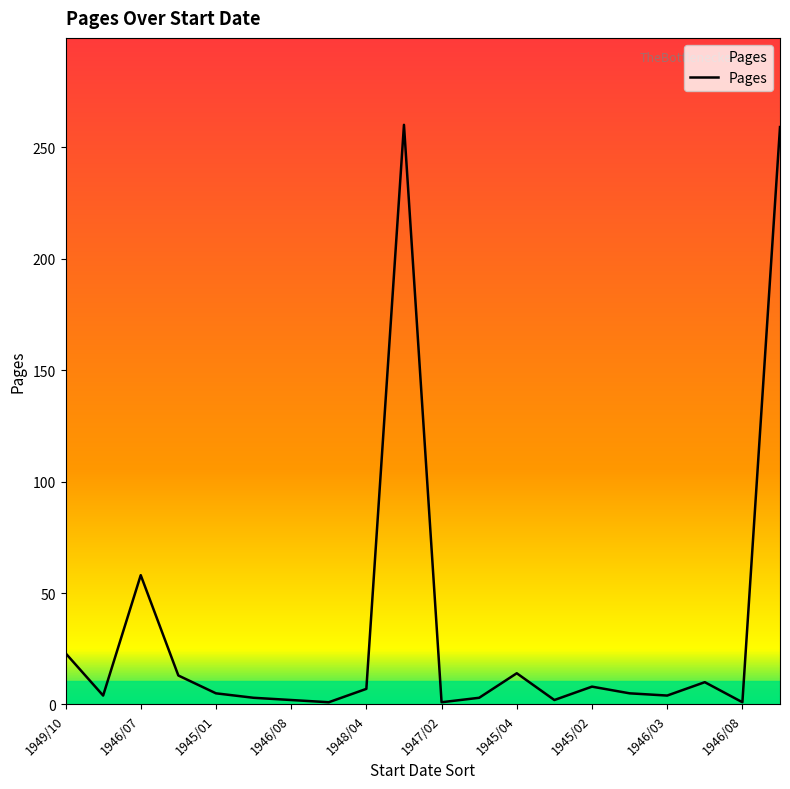

How many lines are shown in the chart?

1